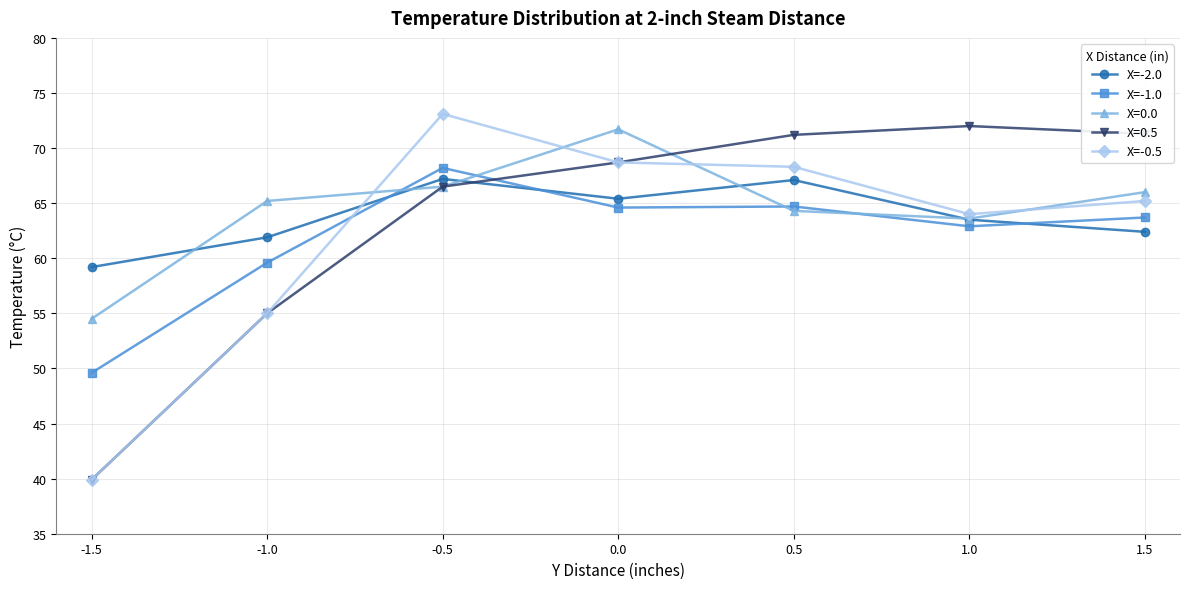

What is the difference between the X=-0.5 values at 0.0 and 1.5?

3.5